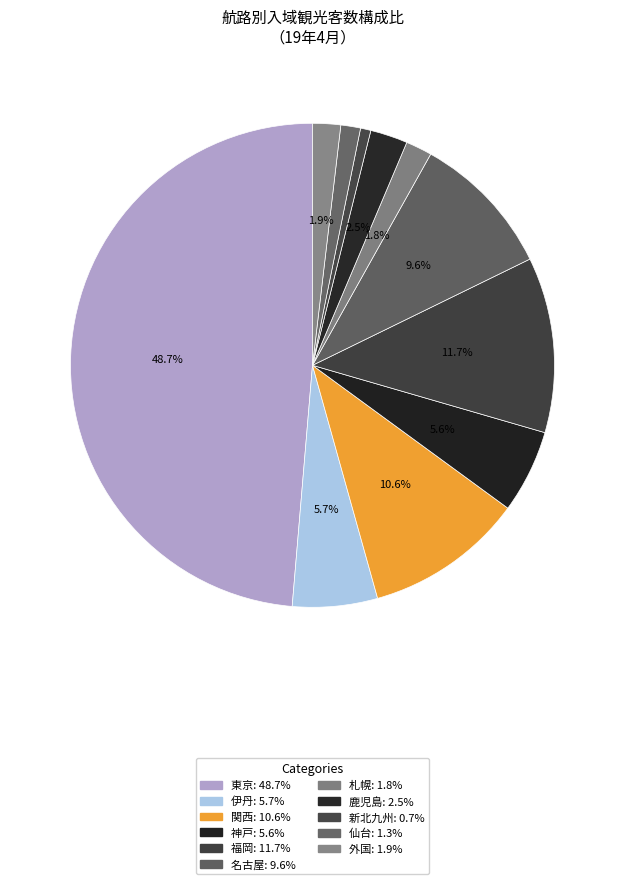

Rank the categories by value from highest to lowest.

東京, 福岡, 関西, 名古屋, 伊丹, 神戸, 鹿児島, 外国, 札幌, 仙台, 新北九州